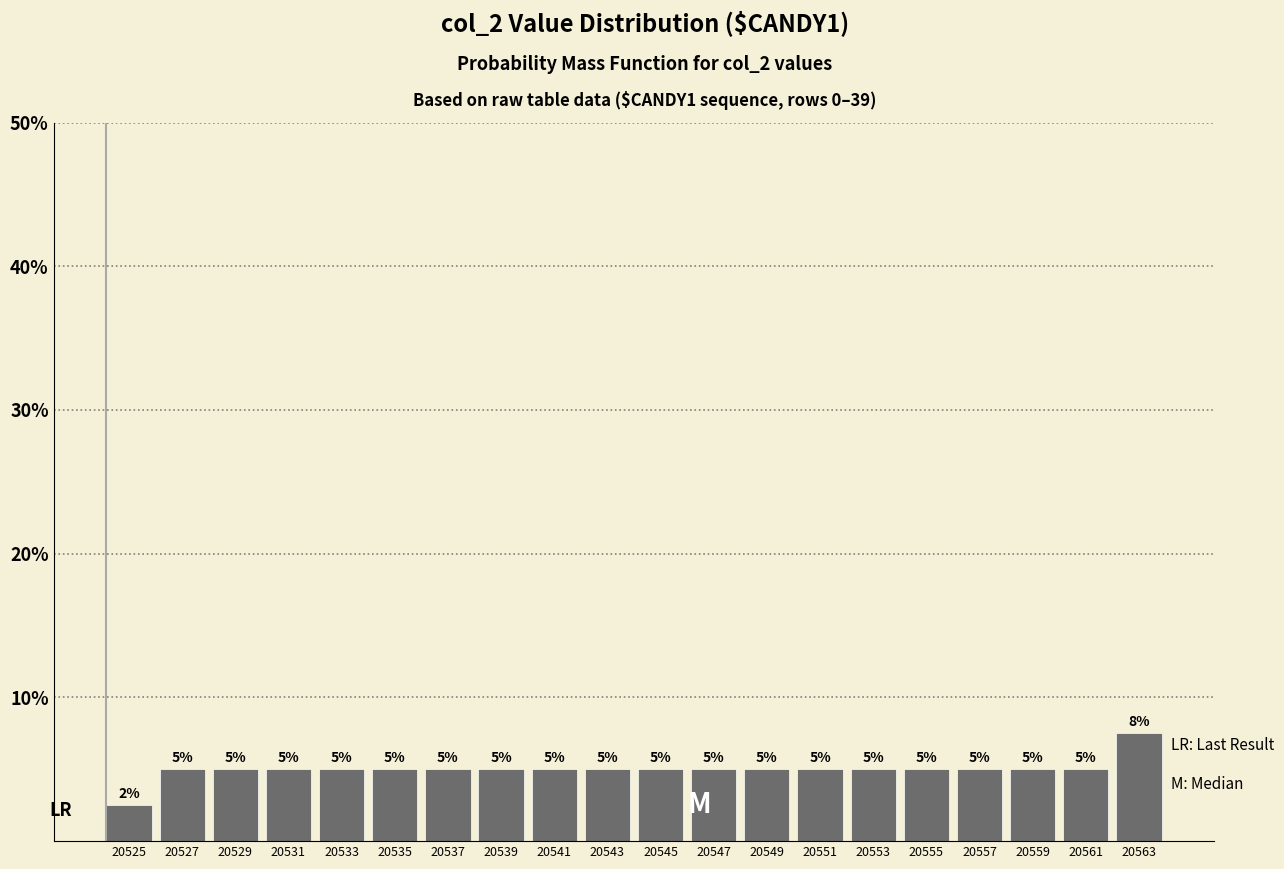

Which range on the x-axis has the tallest bar?

20562 to 20564